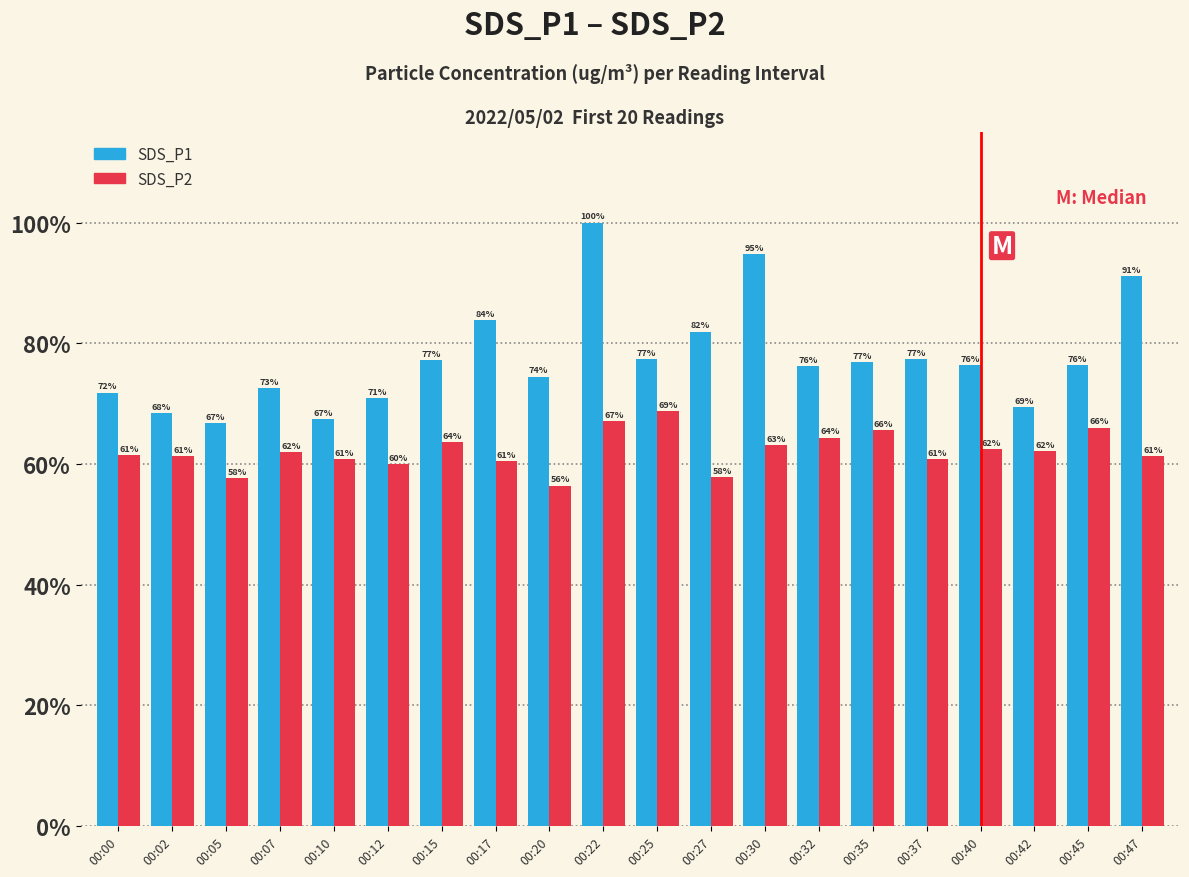

What are all the series names shown in the legend?

SDS_P1, SDS_P2